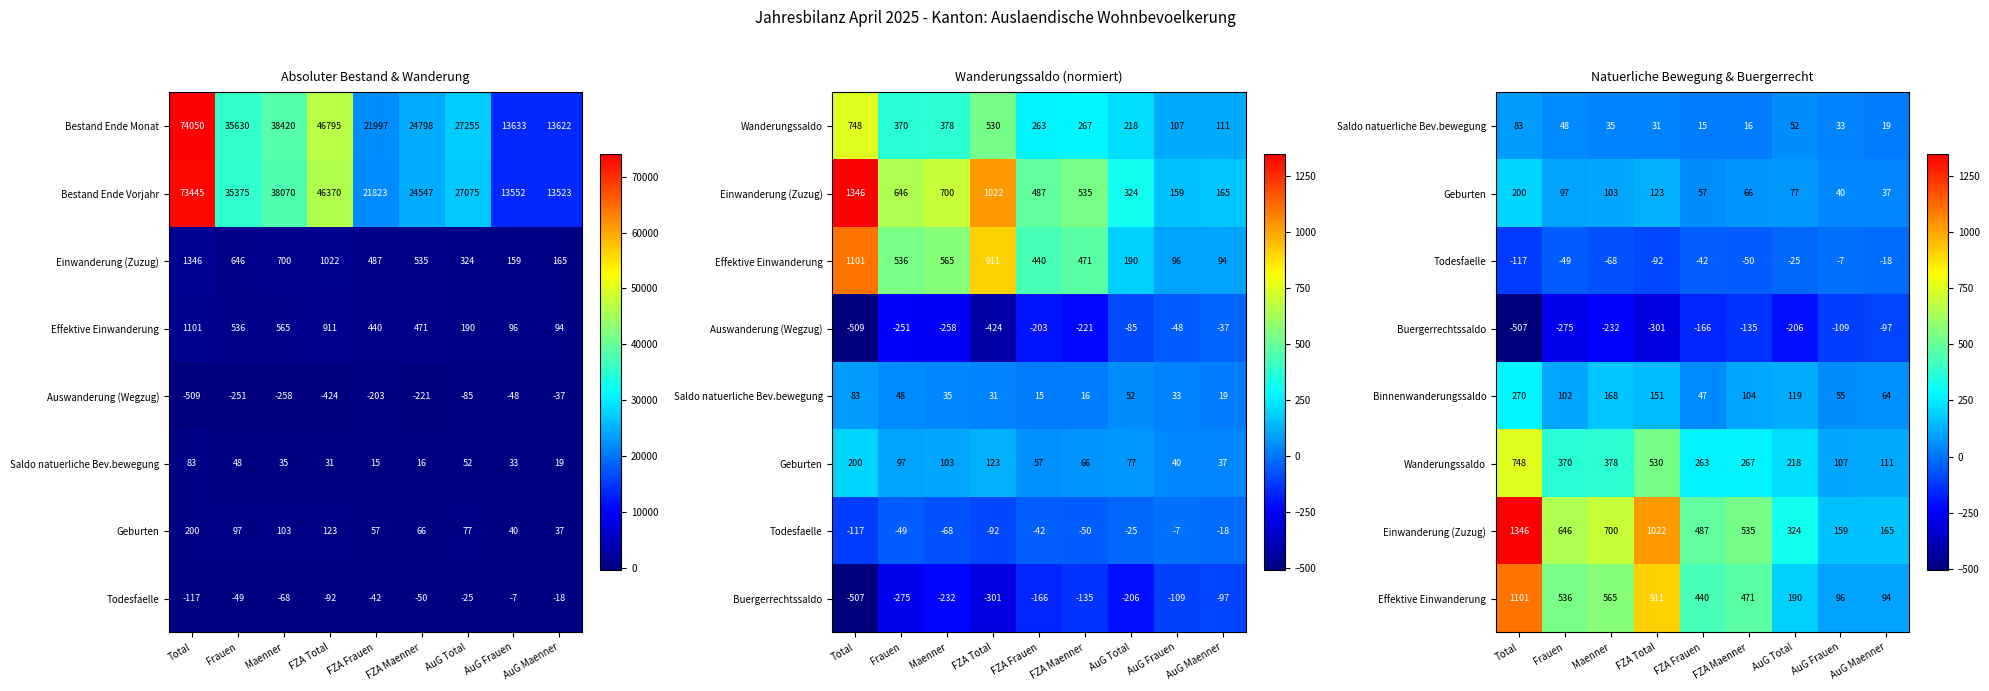

Which category has the highest value in the Binnenwanderungssaldo series?

Total